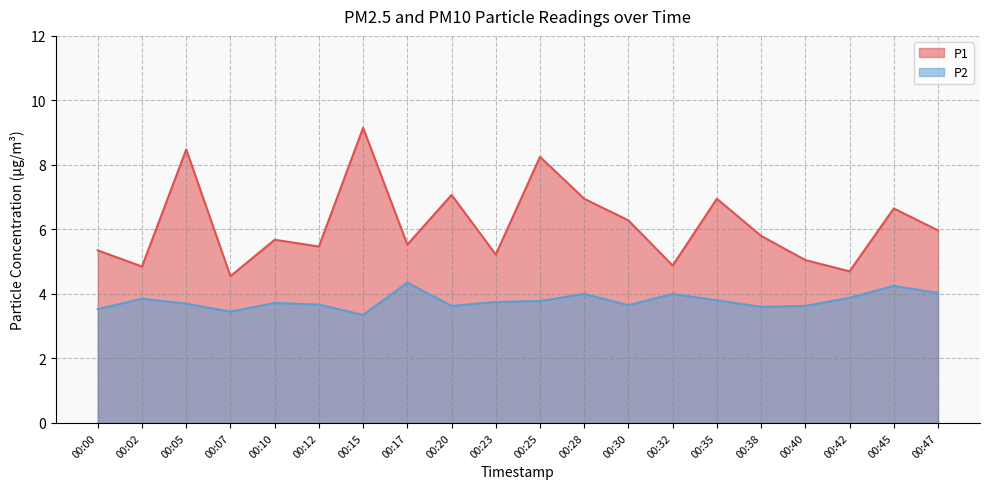

How many data points in P1 are above 5?

16